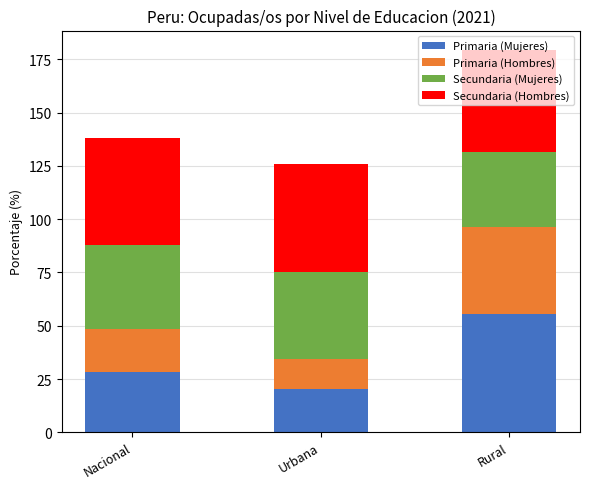

At which category is the sum across all series the highest?

Rural